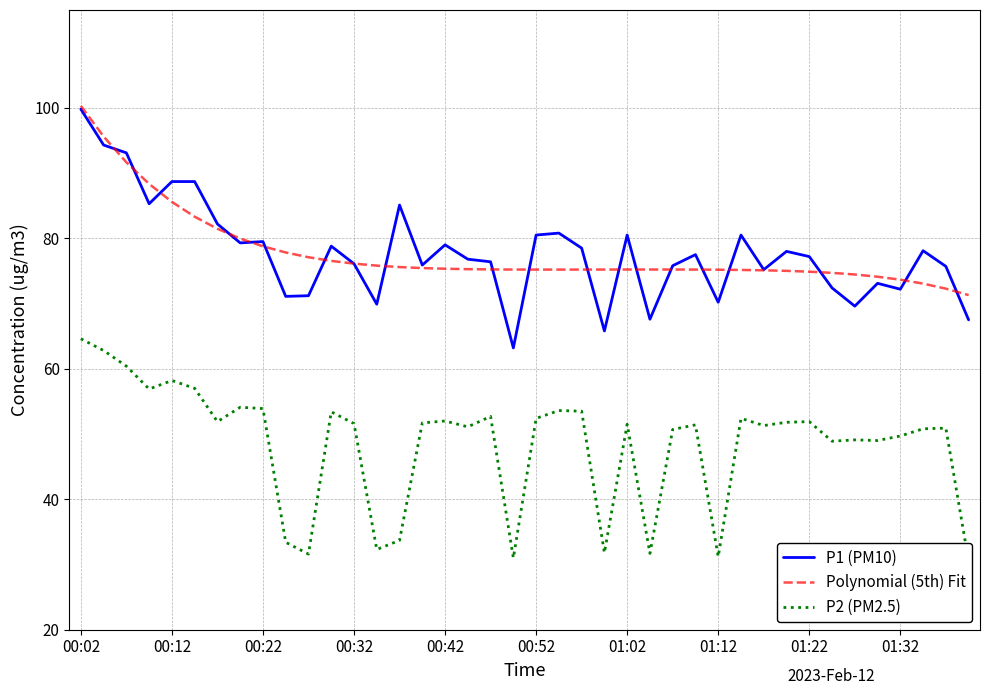

What is the lowest value of the P1 (PM10) series?

63.2